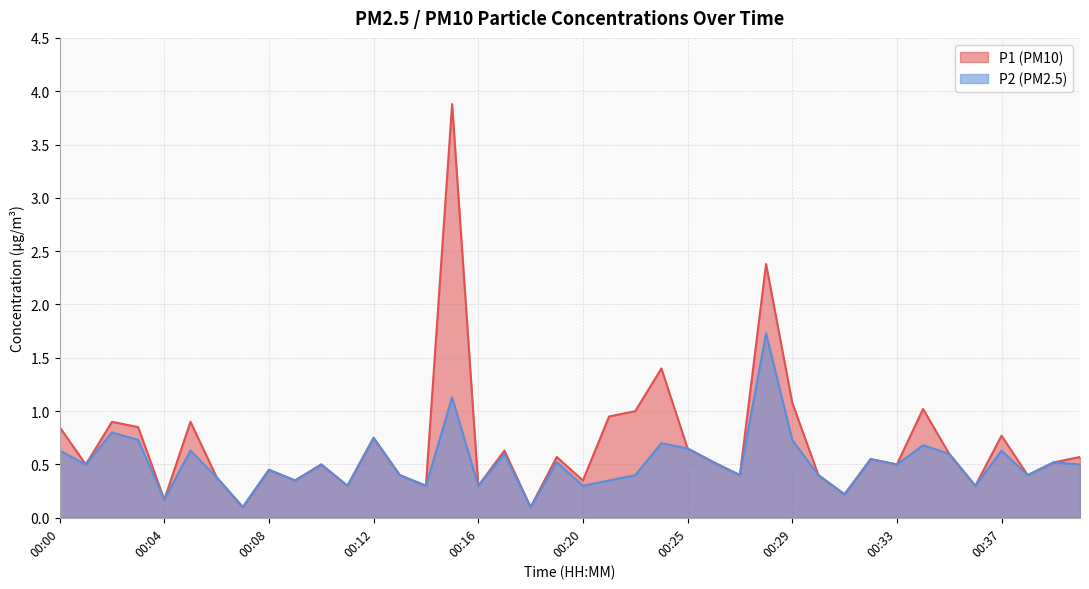

Which series changed the most between 00:04 and 00:09?

P1